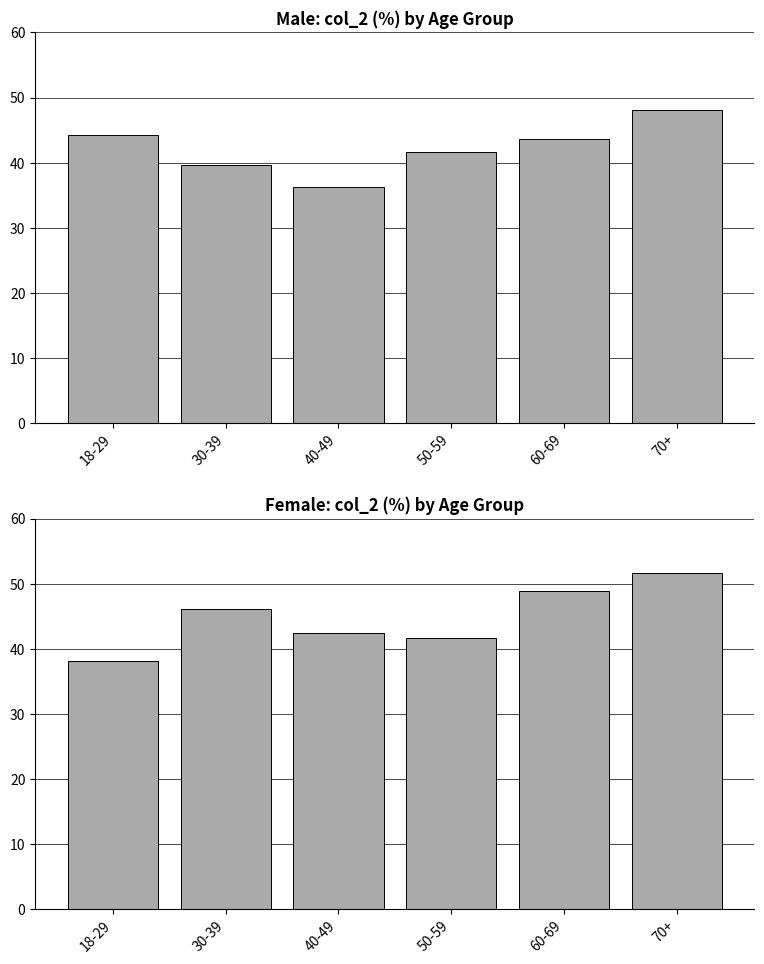

At 18-29, list the series in order from largest to smallest.

Male col_2, Female col_2